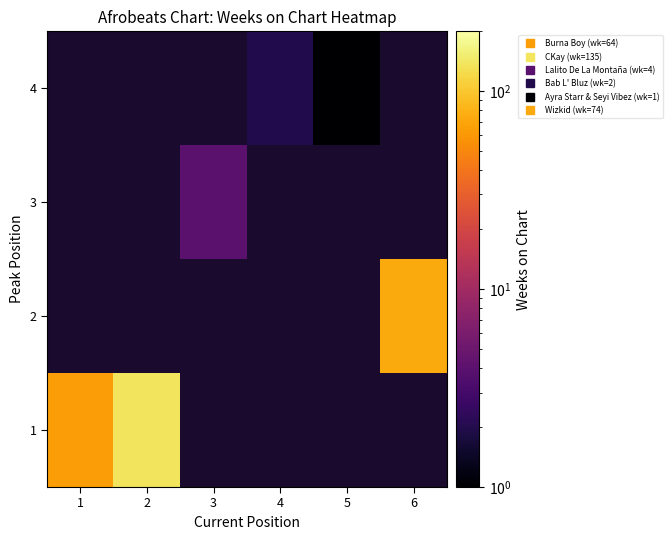

List the series in order of their overall mean, highest first.

1, 2, 3, 4